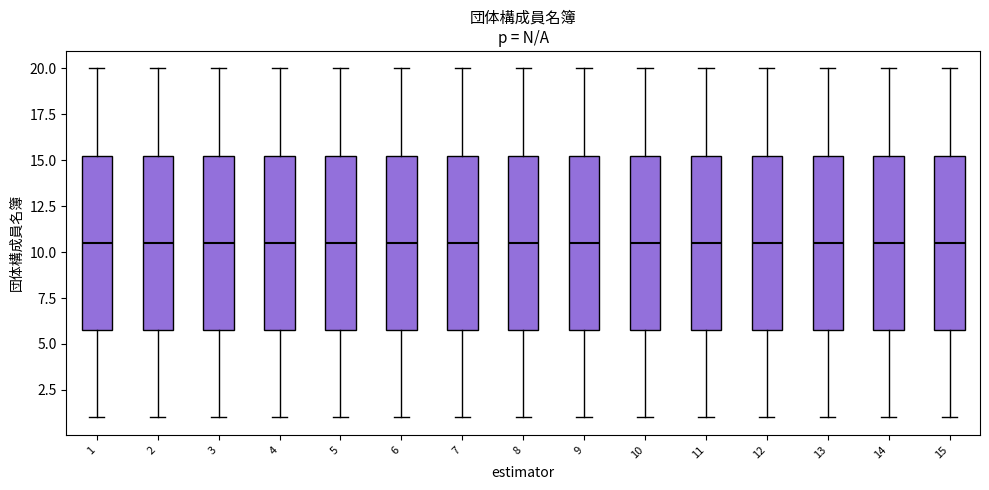

Where does the upper whisker of the box at x = 10 end on the y-axis? The values are not printed on the chart, so give them approximately, as read against the axis.

20.0